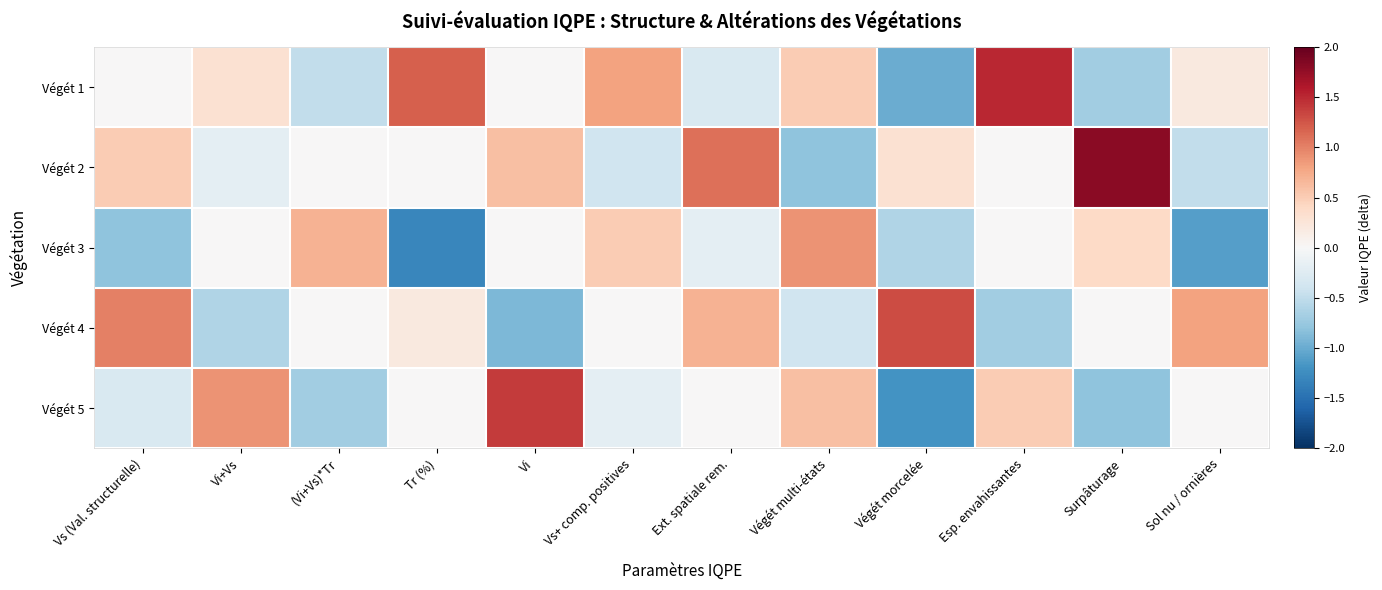

What is the minimum value shown in the chart?

-1.3